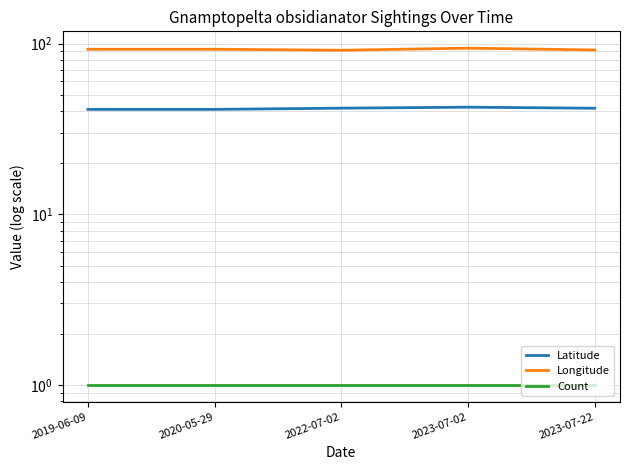

Reading left to right, extract all data points from this chart.

Latitude: 2019-06-09=41.2	2020-05-29=41.2	2022-07-02=41.8	2023-07-02=42.4	2023-07-22=41.8
Longitude: 2019-06-09=92.6	2020-05-29=92.6	2022-07-02=91.4	2023-07-02=94.0	2023-07-22=91.7
Count: 2019-06-09=1.0	2020-05-29=1.0	2022-07-02=1.0	2023-07-02=1.0	2023-07-22=1.0